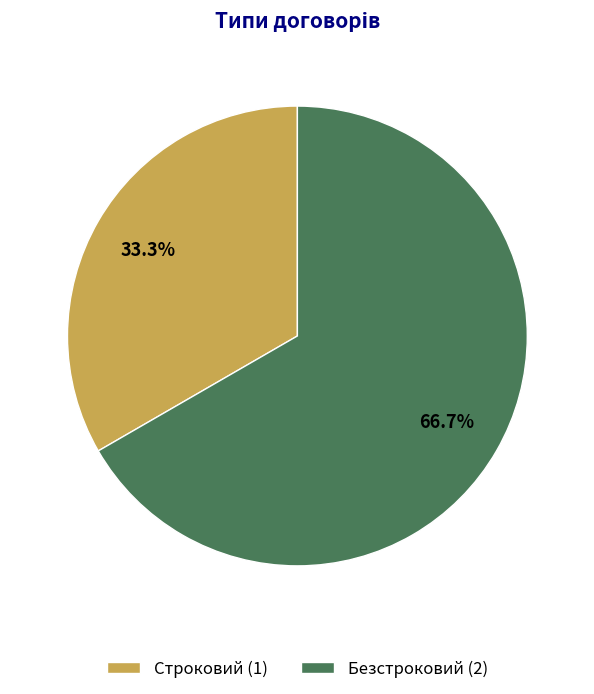

Combined, what portion of the pie is Строковий and Безстроковий?

100.0%